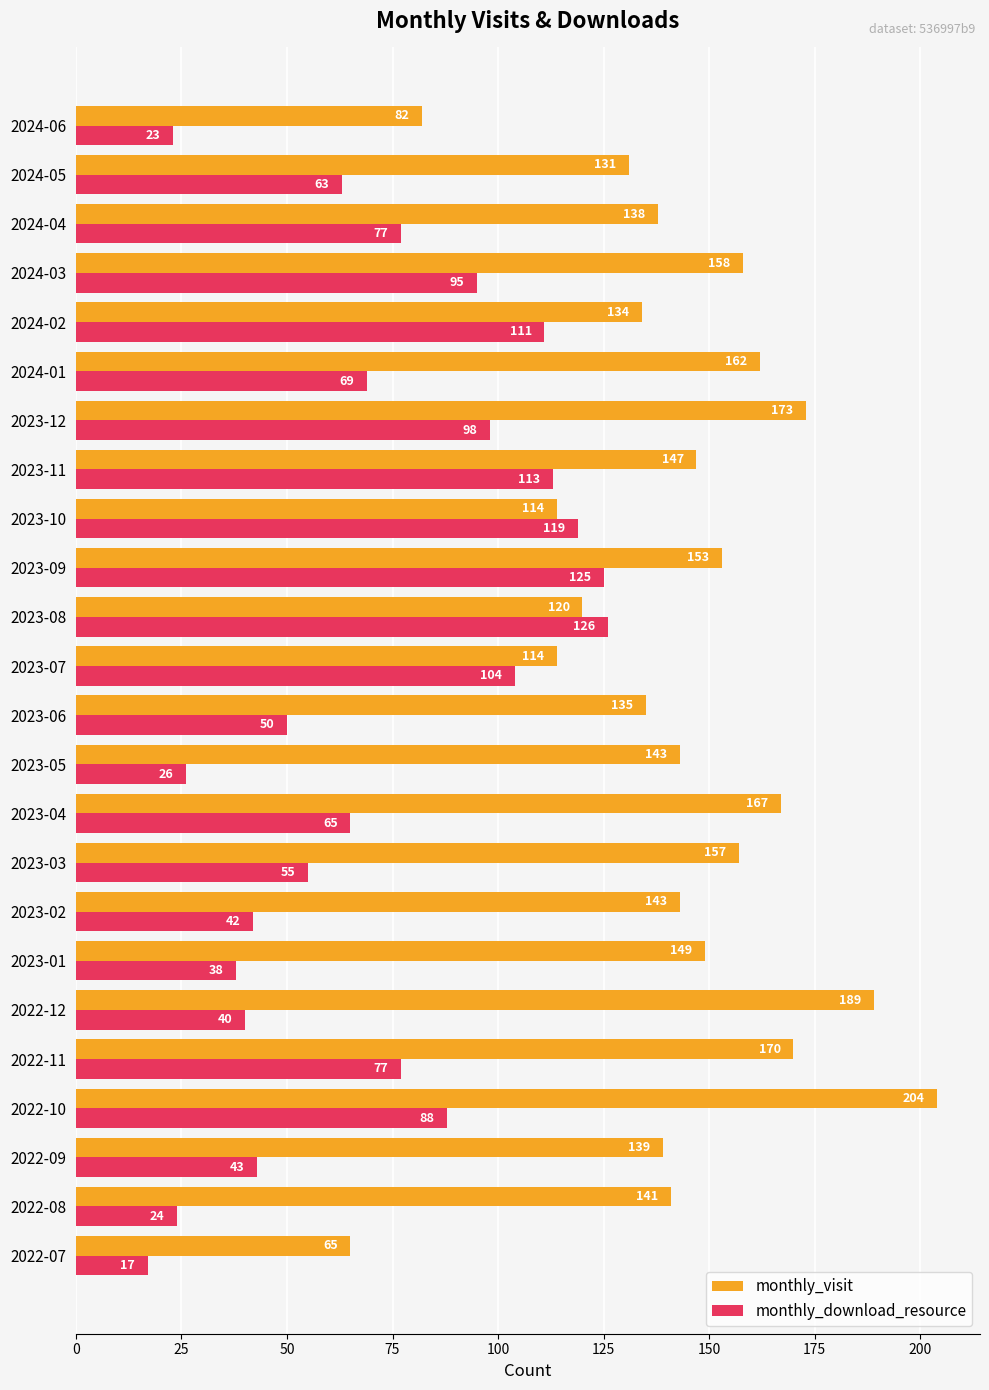

Which series has the widest spread of values?

monthly_visit